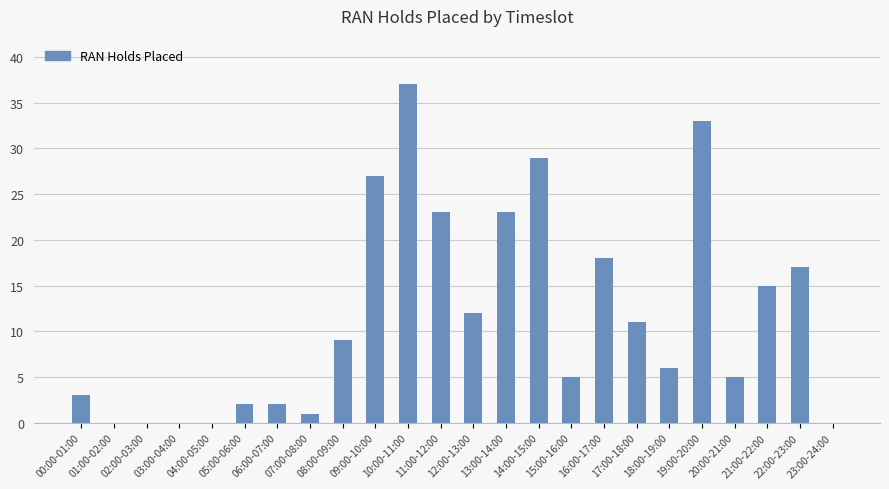

Reading right to left, transcribe all the data shown in this chart.

0	17	15	5	33	6	11	18	5	29	23	12	23	37	27	9	1	2	2	0	0	0	0	3